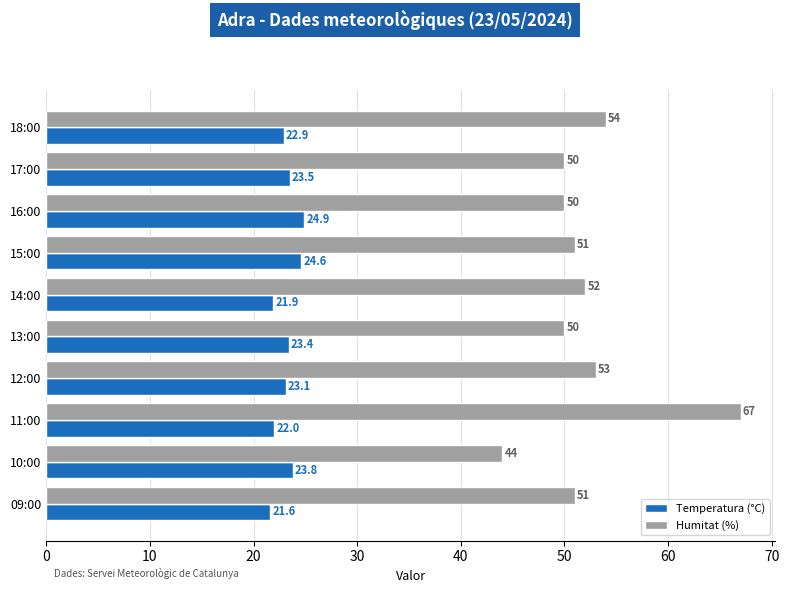

At which label does Humitat (%) reach its peak?

11:00